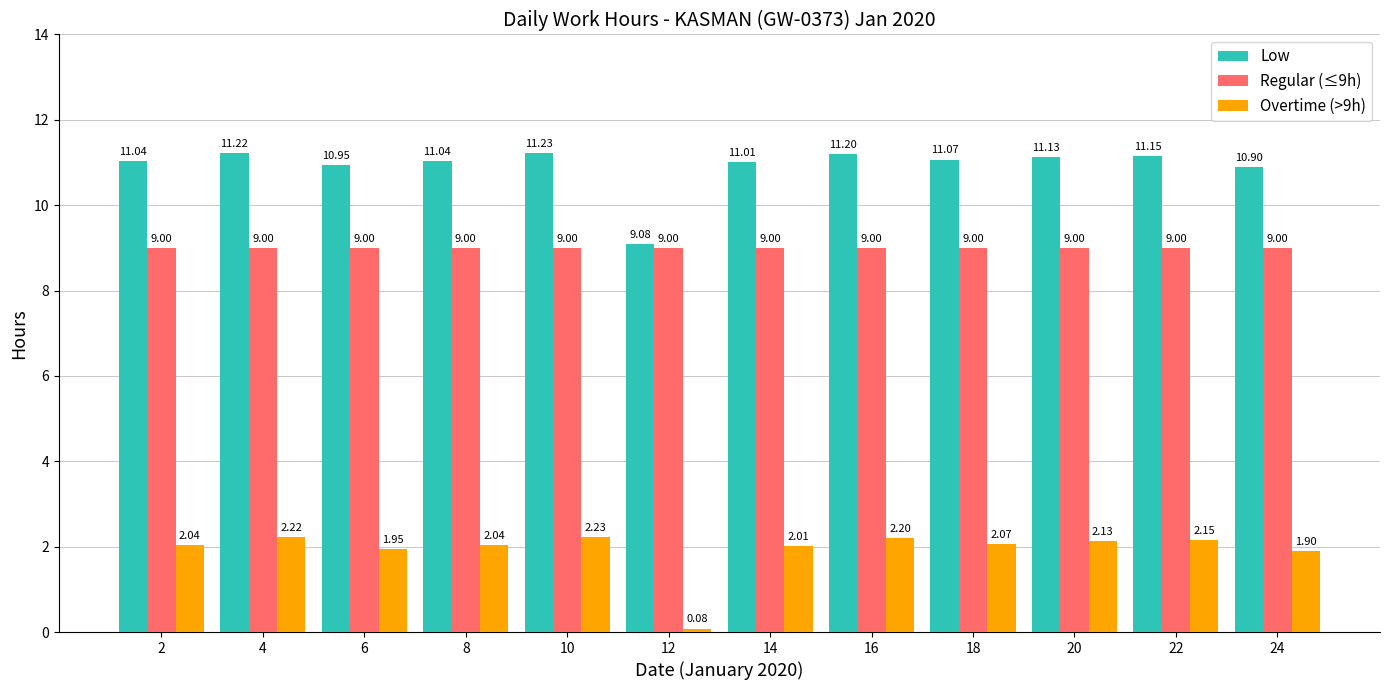

What are all the series names shown in the legend?

Low, Regular (≤9h), Overtime (>9h)